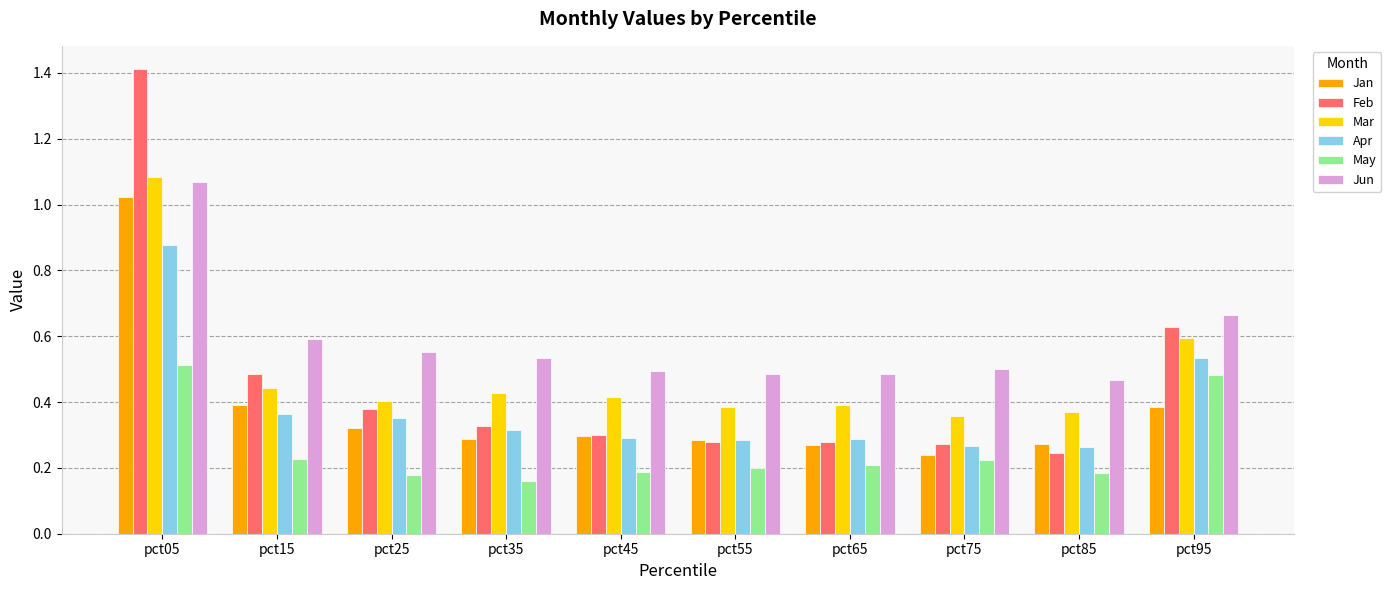

Which series has the largest total across all categories?

Jun